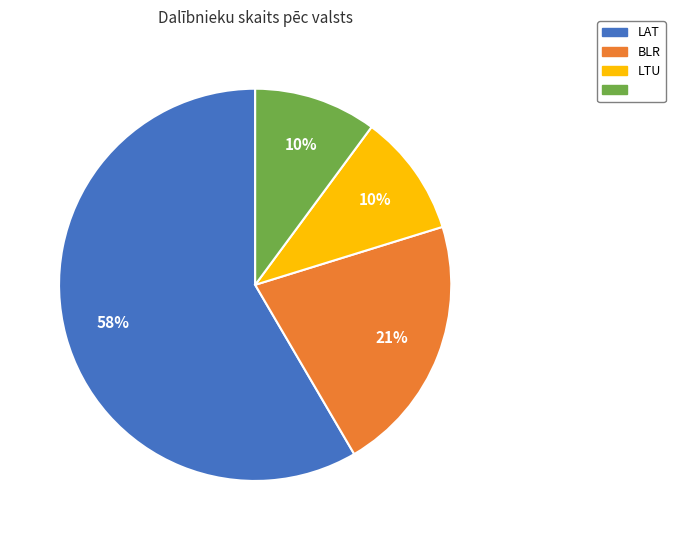

To the nearest percent, what is the average slice percentage?

25%